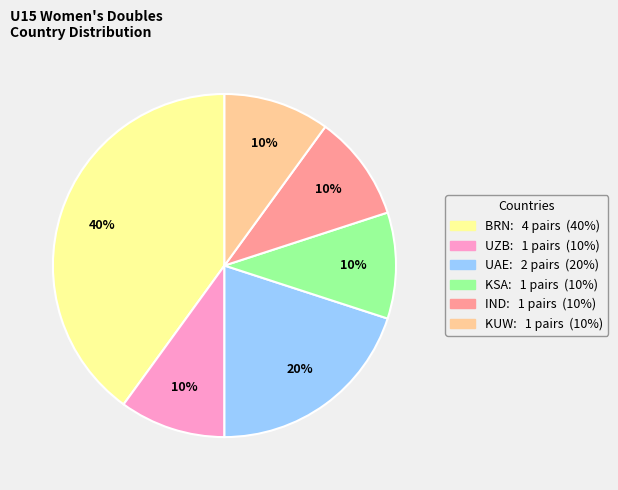

Between KUW and UAE, which is larger?

UAE